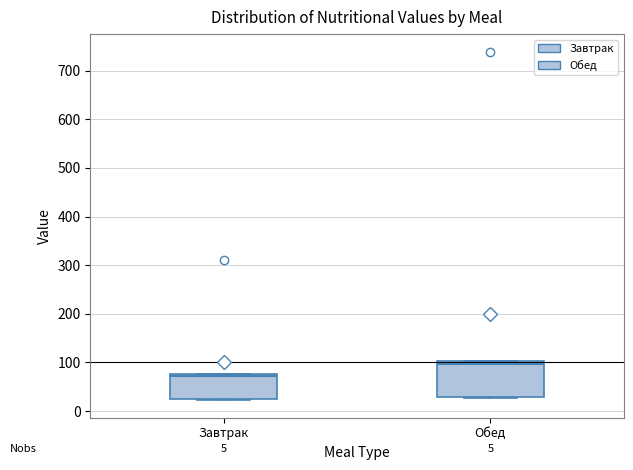

Which box is the tallest, from its lower edge to its upper edge?

Обед